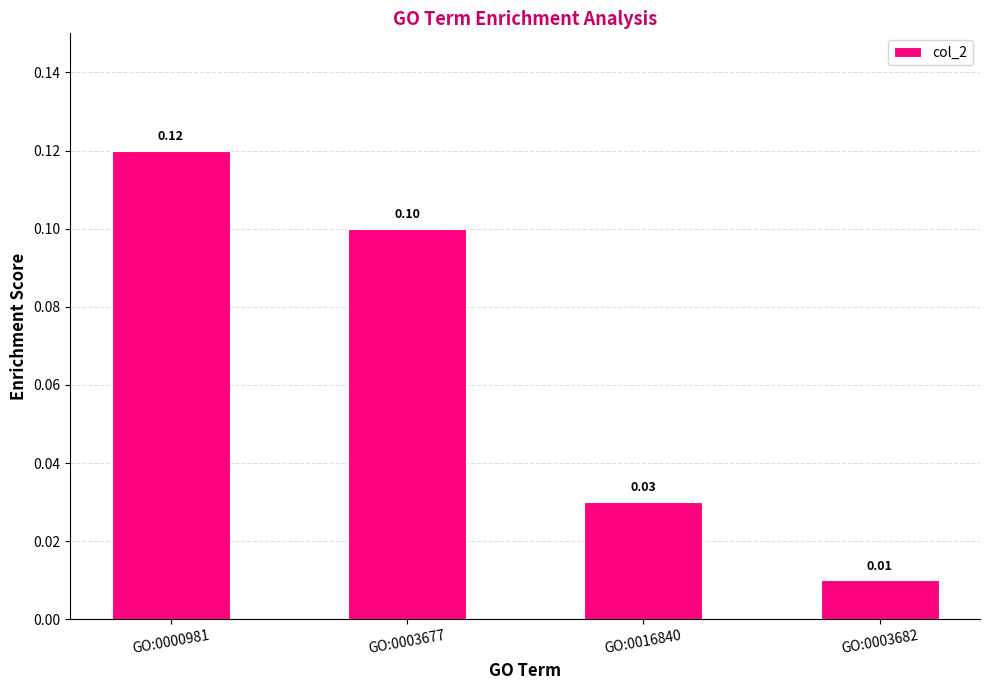

What is the greatest value displayed?

0.1